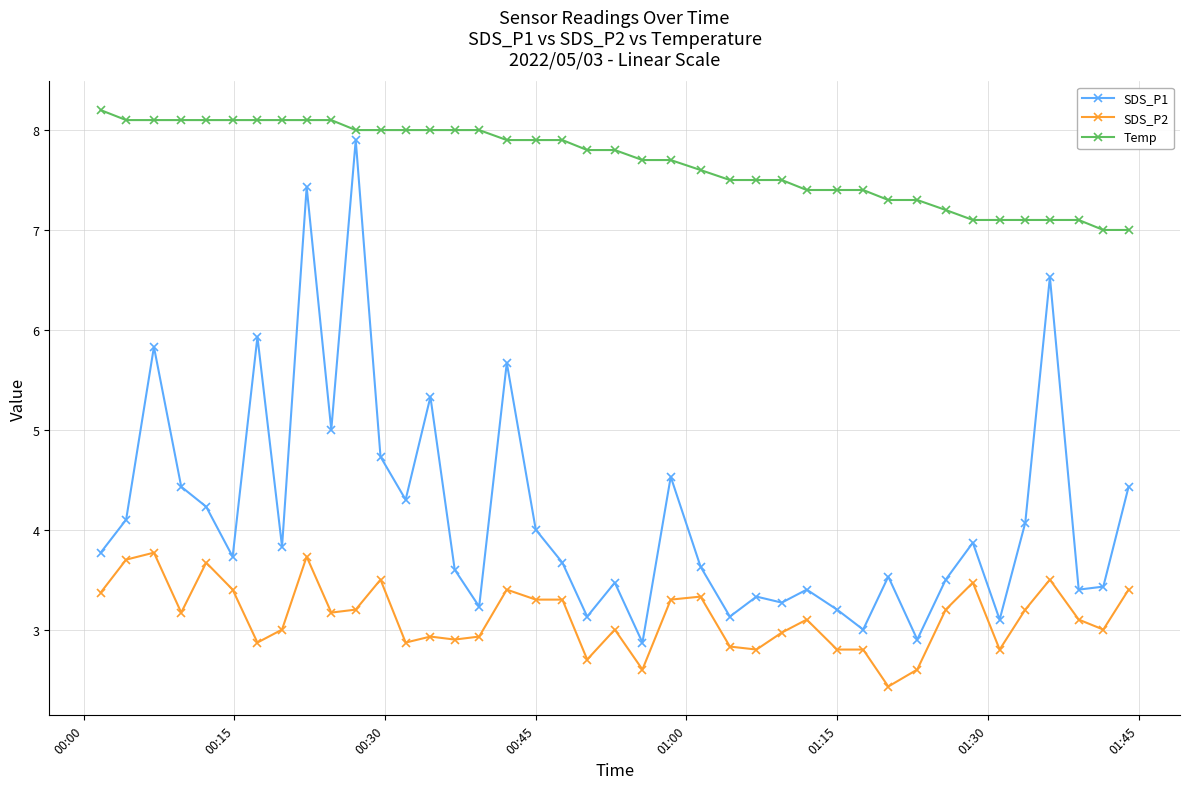

Reading right to left, what are all the values shown in this chart?

SDS_P1: 4.4	3.4	3.4	6.5	4.1	3.1	3.9	3.5	2.9	3.5	3.0	3.2	3.4	3.3	3.3	3.1	3.6	4.5	2.9	3.5	3.1	3.7	4.0	5.7	3.2	3.6	5.3	4.3	4.7	7.9	5.0	7.4	3.8	5.9	3.7	4.2	4.4	5.8	4.1	3.8
SDS_P2: 3.4	3.0	3.1	3.5	3.2	2.8	3.5	3.2	2.6	2.4	2.8	2.8	3.1	3.0	2.8	2.8	3.3	3.3	2.6	3.0	2.7	3.3	3.3	3.4	2.9	2.9	2.9	2.9	3.5	3.2	3.2	3.7	3.0	2.9	3.4	3.7	3.2	3.8	3.7	3.4
Temp: 7.0	7.0	7.1	7.1	7.1	7.1	7.1	7.2	7.3	7.3	7.4	7.4	7.4	7.5	7.5	7.5	7.6	7.7	7.7	7.8	7.8	7.9	7.9	7.9	8.0	8.0	8.0	8.0	8.0	8.0	8.1	8.1	8.1	8.1	8.1	8.1	8.1	8.1	8.1	8.2